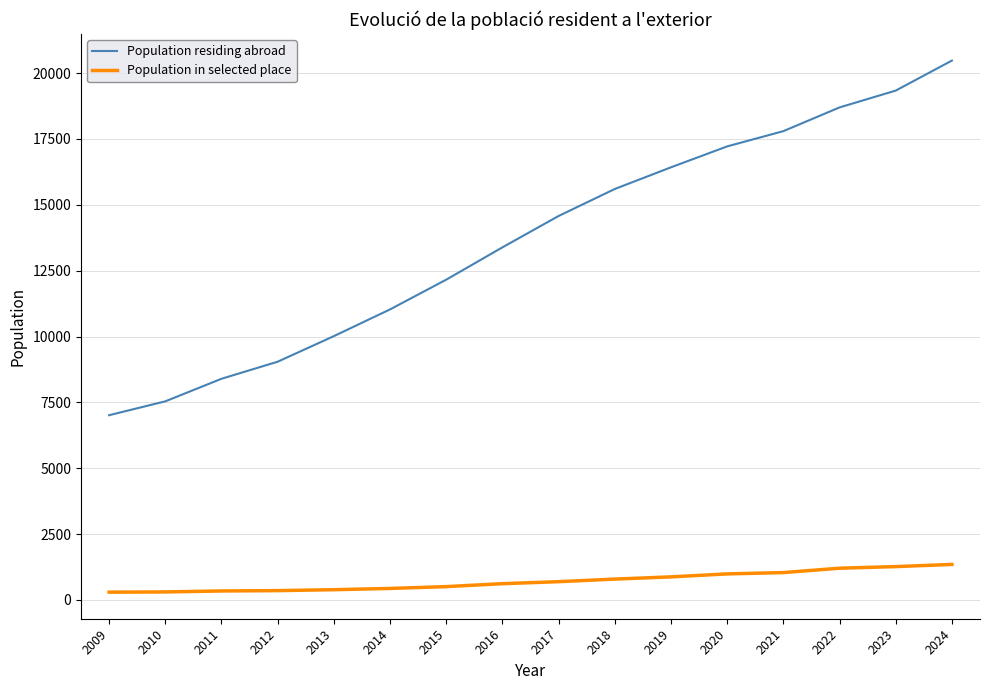

Which category has the highest value across all series?

2024